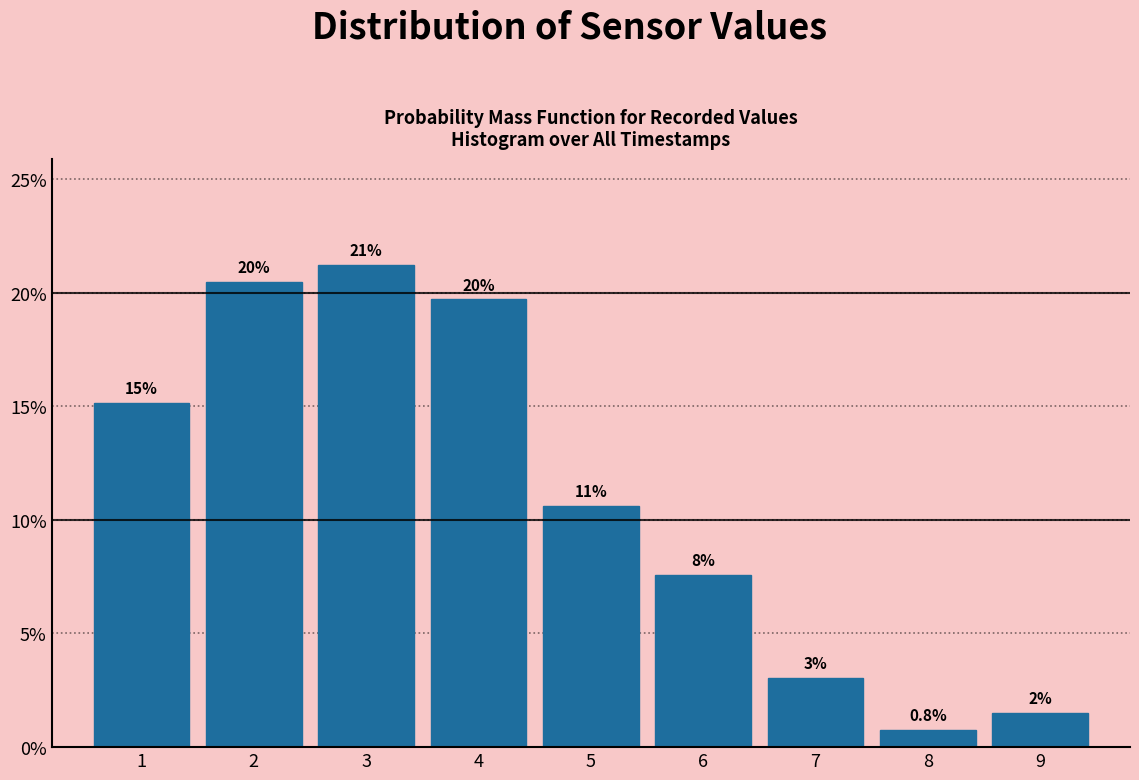

Are the bars horizontal?

No